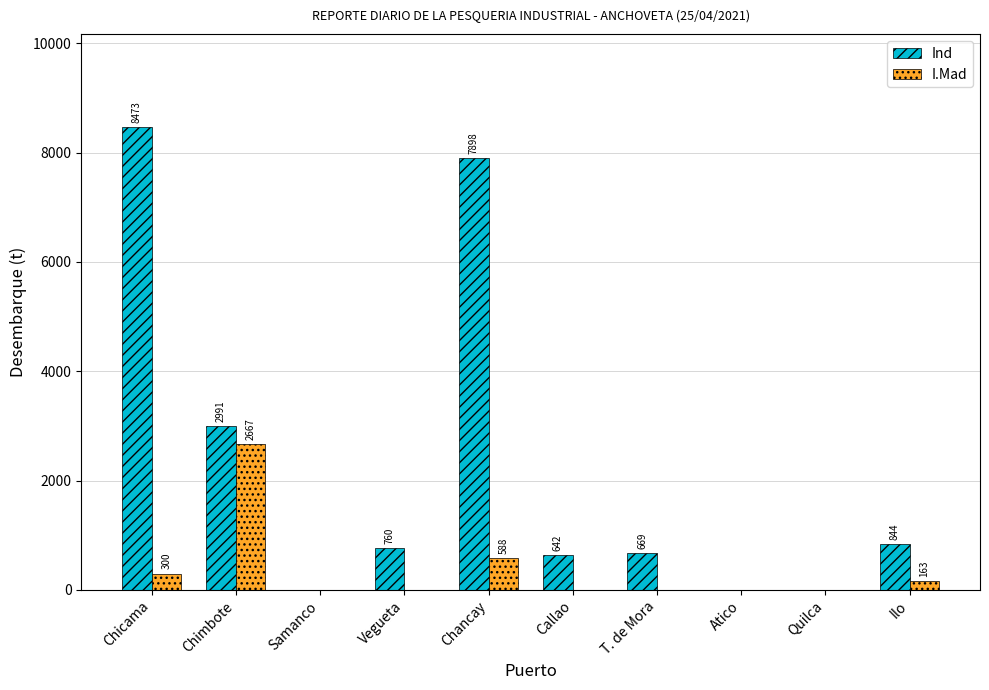

Which series has the widest spread of values?

Ind